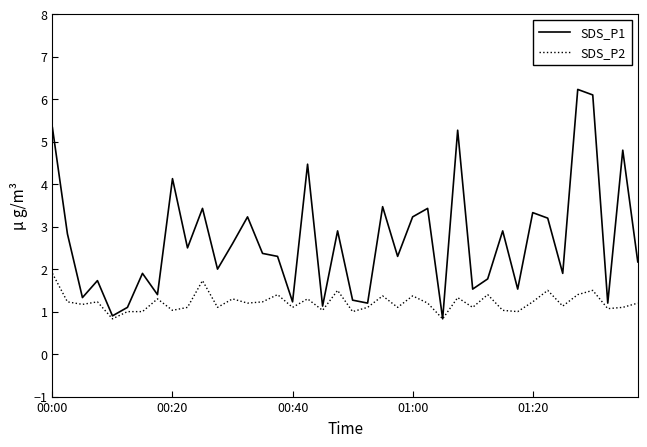

Rank the series by their maximum value, from lowest to highest.

SDS_P2, SDS_P1